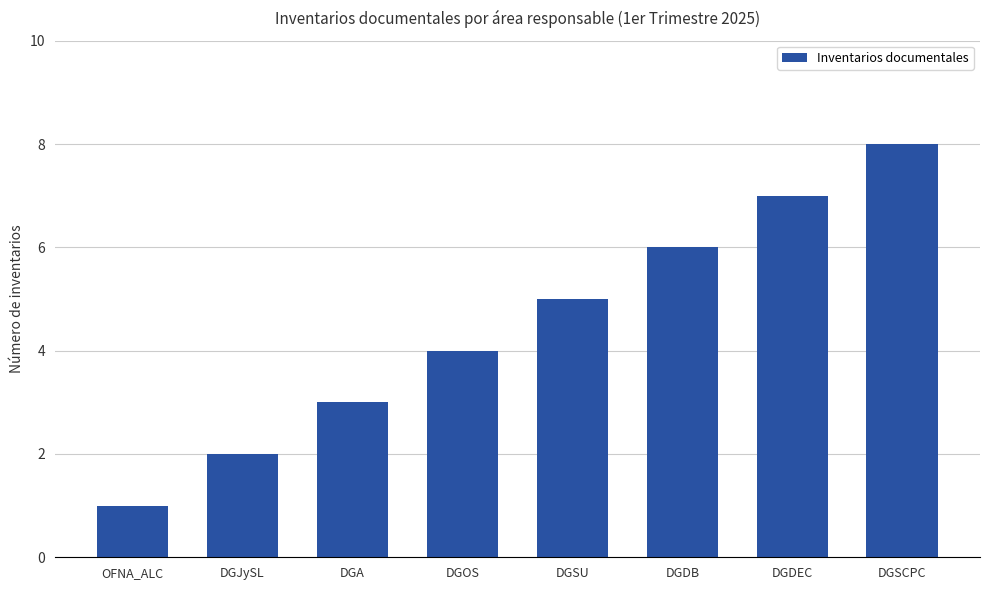

What is the change in value from DGA to DGDB?

+3